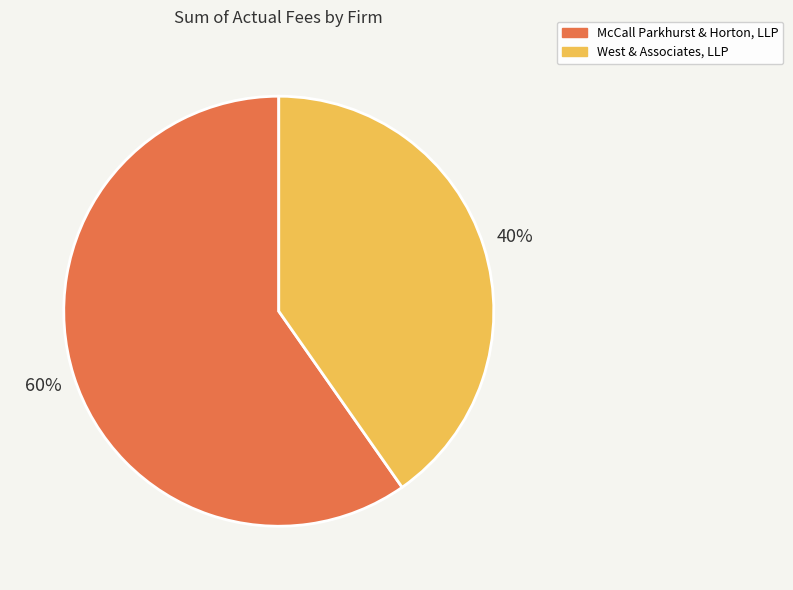

To the nearest percent, what is the average slice percentage?

50%